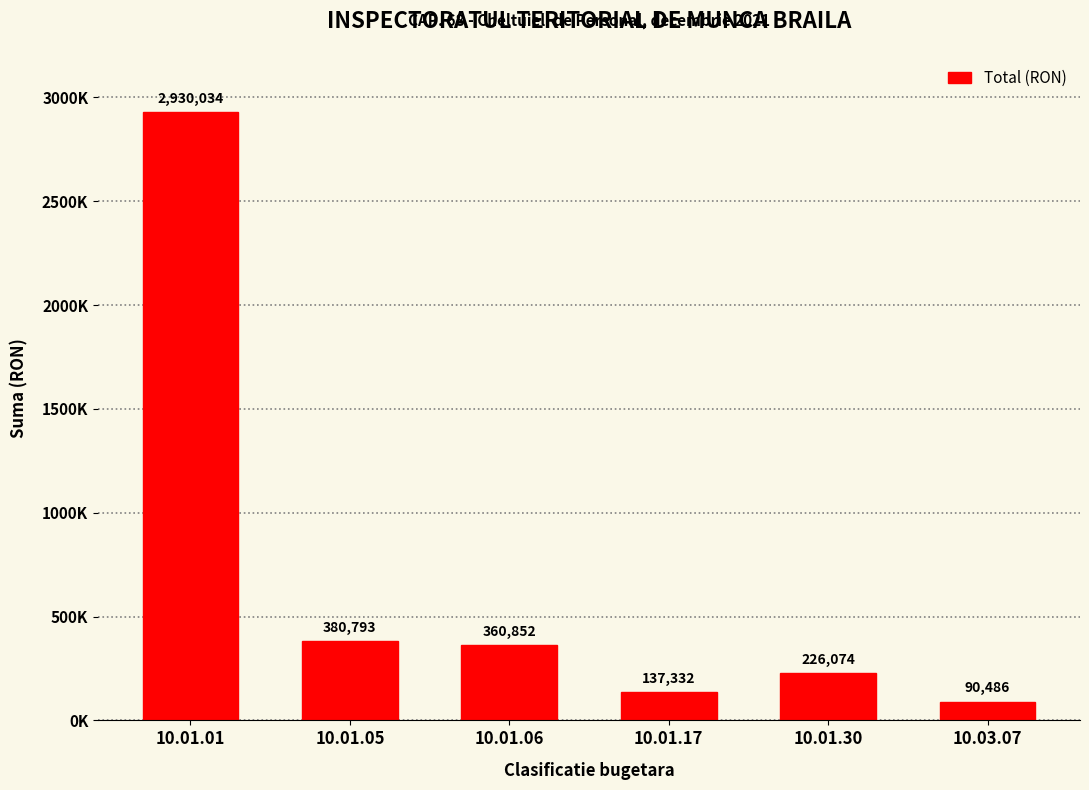

Rank the categories by value from highest to lowest.

10.01.01, 10.01.05, 10.01.06, 10.01.30, 10.01.17, 10.03.07